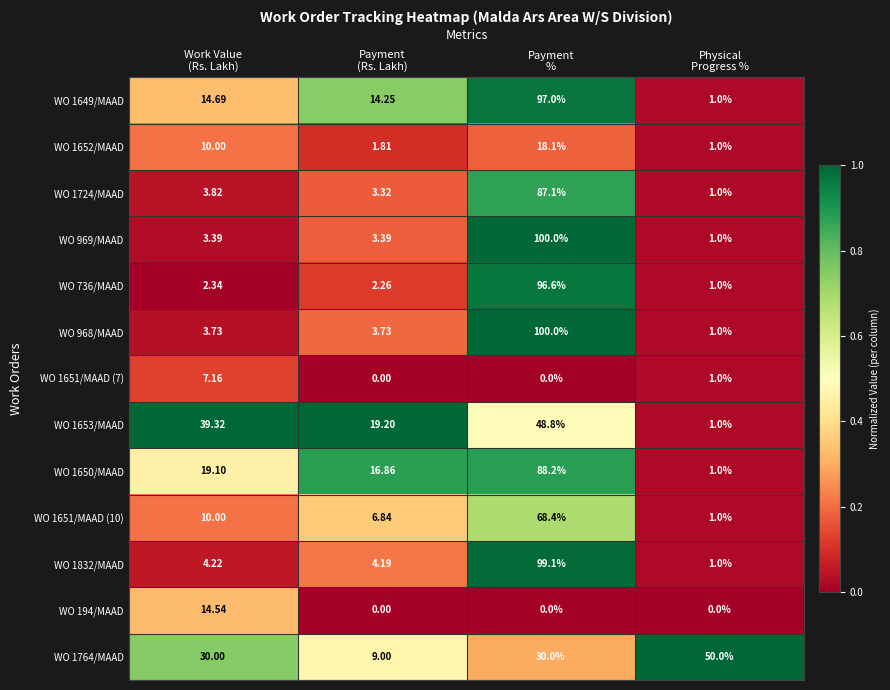

Between Work Value
(Rs. Lakh) and Payment
(Rs. Lakh), which series saw the biggest shift?

WO 1764/MAAD